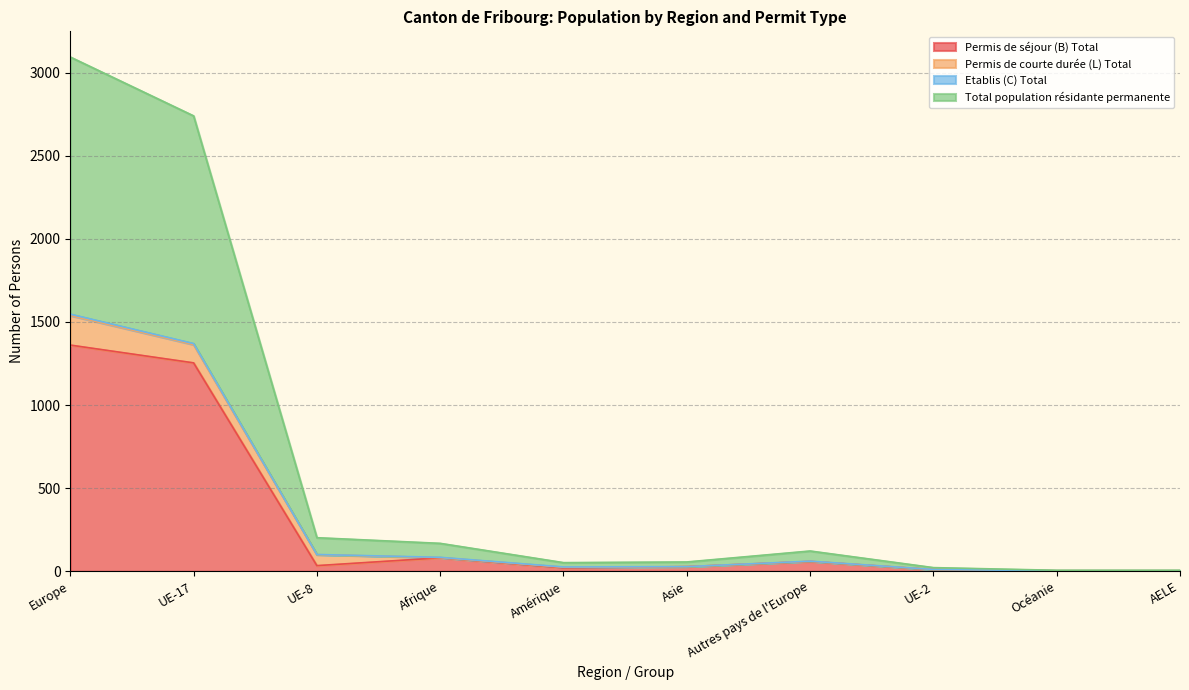

True or false: Total population résidante permanente and Permis de séjour (B) Total cross at least once.

False